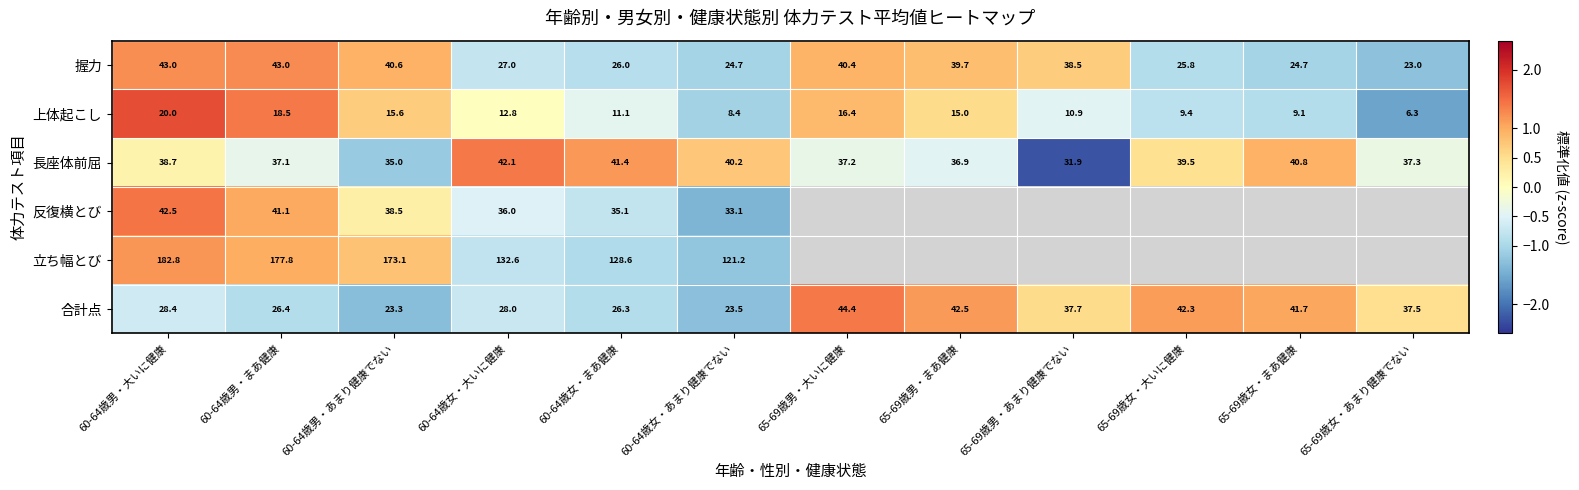

Is the value of 立ち幅とび at 60-64歳男・まあ健康 greater than the value of 握力 at 60-64歳男・大いに健康?

Yes